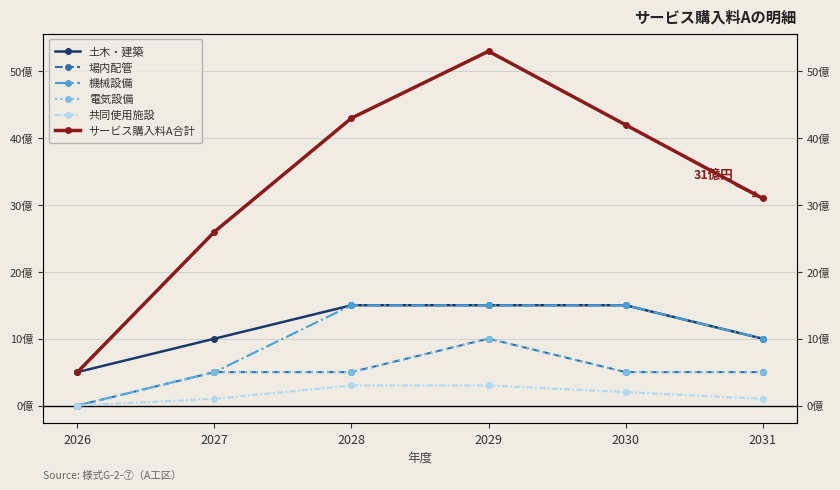

True or false: 電気設備 and 場内配管 cross at least once.

False